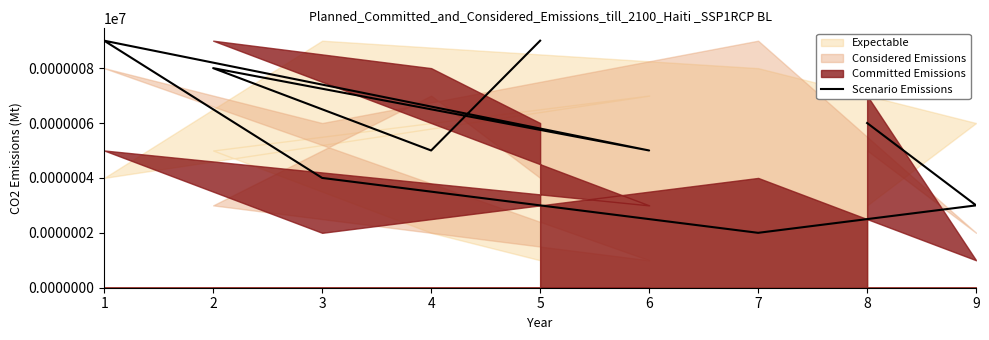

How many lines are shown in the chart?

1